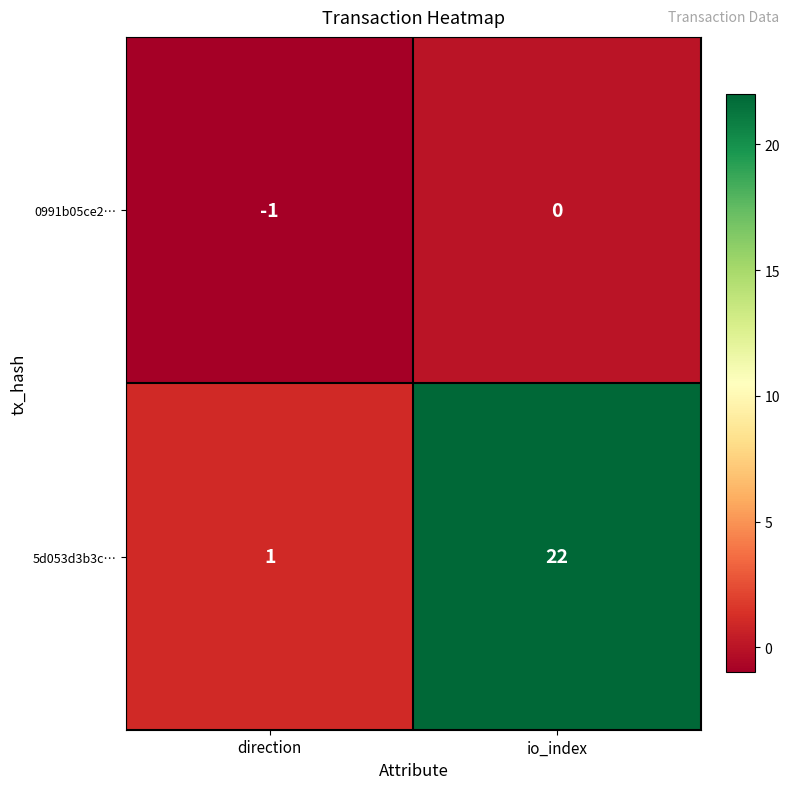

How many data points does each series have?

2